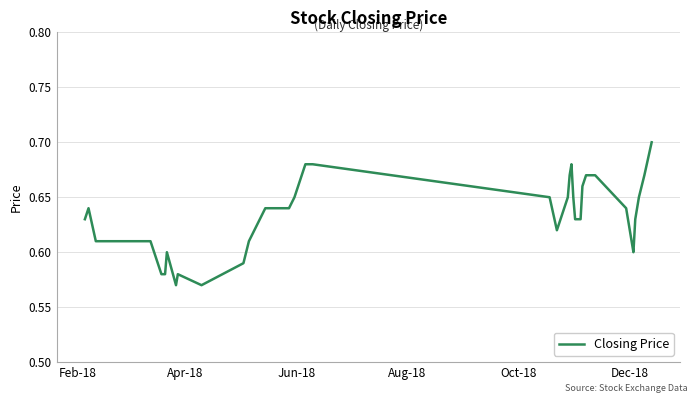

What is the minimum value shown in the chart?

0.6